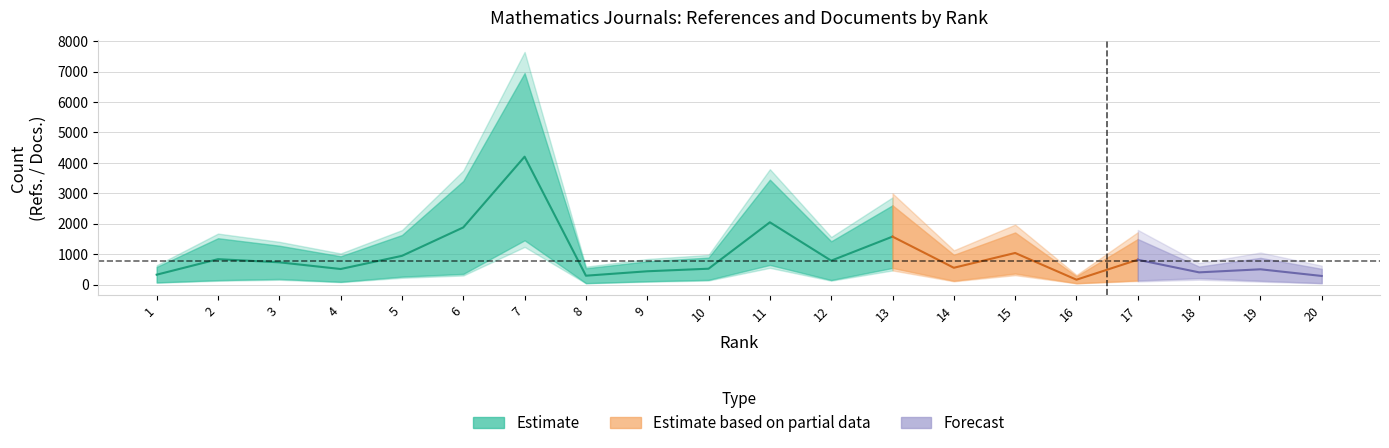

Reading left to right, list all the values displayed in this chart.

Total Refs.: 578	1523	1277	930	1627	3406	6952	534	763	886	3448	1422	2605	978	1713	273	1496	590	877	516
Total Docs. (3years): 70	145	184	91	260	350	1455	47	109	155	645	149	546	125	363	45	137	211	129	48
Citable Docs. (3years): 70	145	183	91	260	350	1451	47	109	154	644	147	546	125	362	45	134	211	125	48